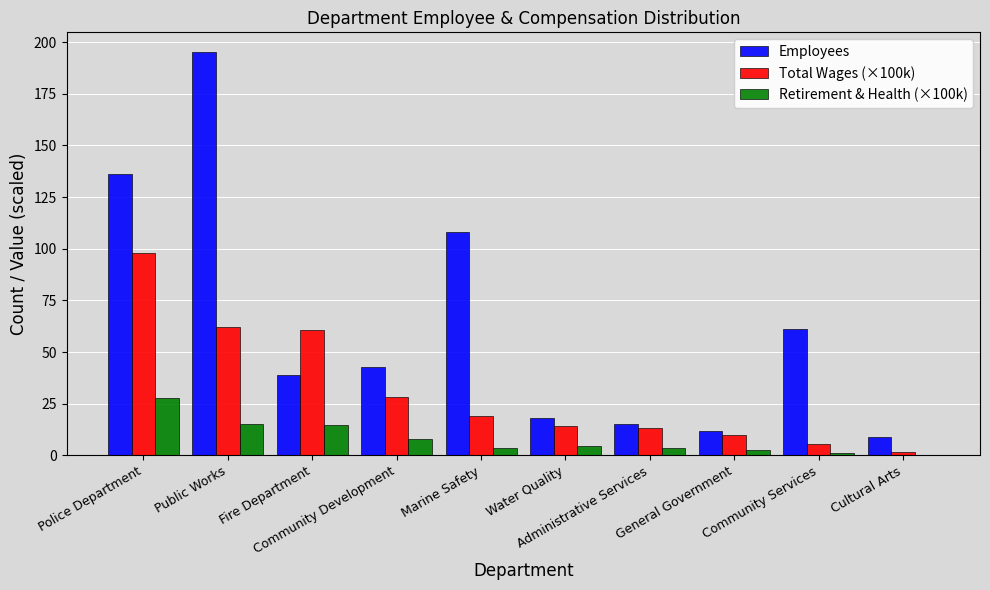

Is the value of Employees at Water Quality greater than the value of Total Wages (×100k) at Water Quality?

Yes